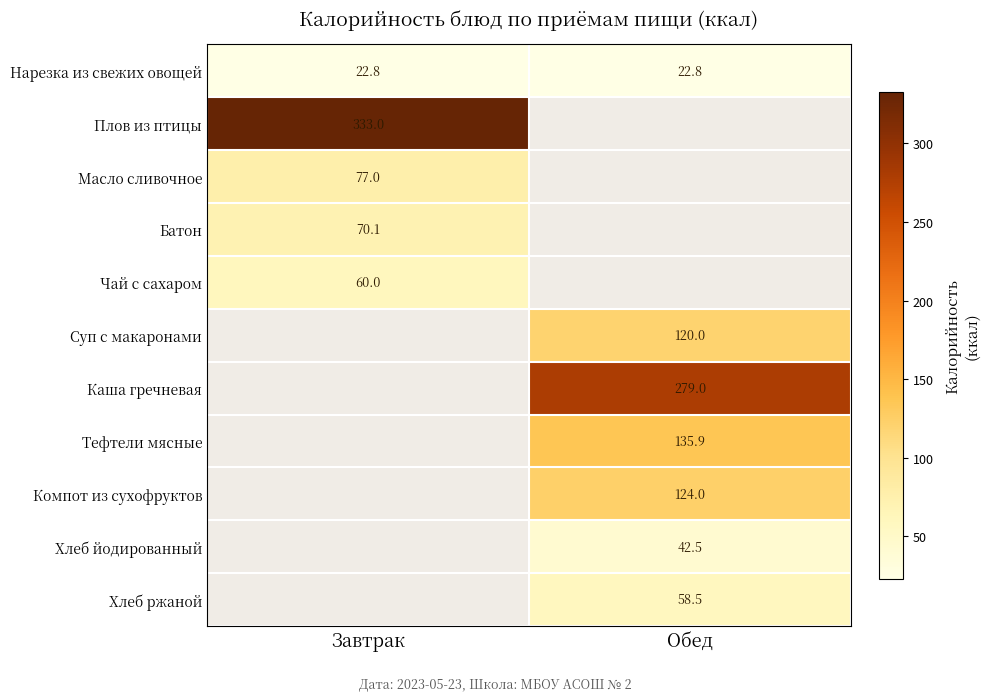

Is it true that Суп с макаронами equals 78.7 at Обед?

False